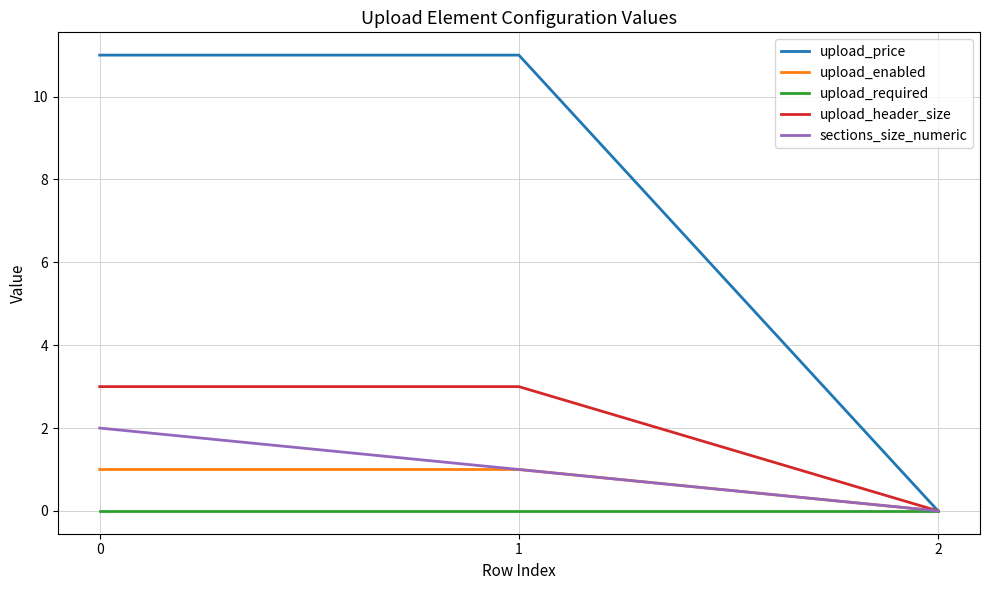

Is it true that upload_price equals 6 at 0?

False